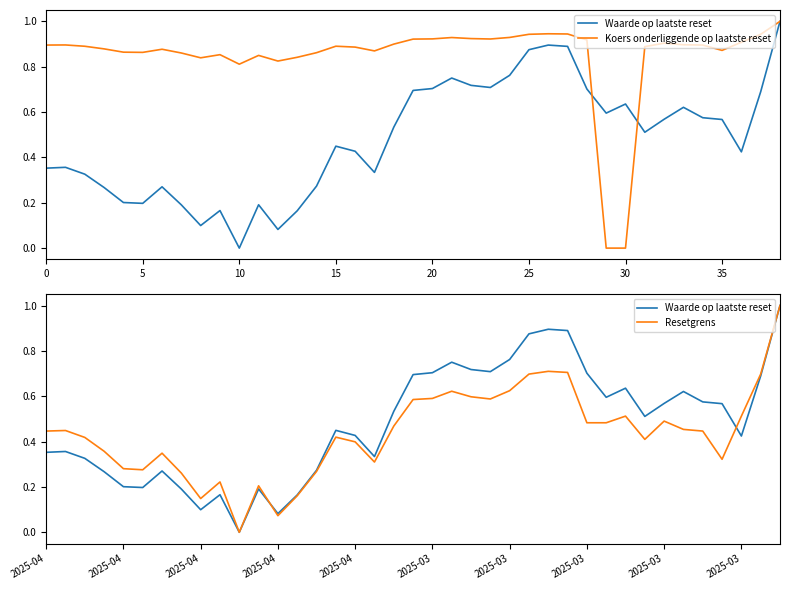

In Waarde op laatste reset, how many points are lower than both neighbors (excluding endpoints)?

9